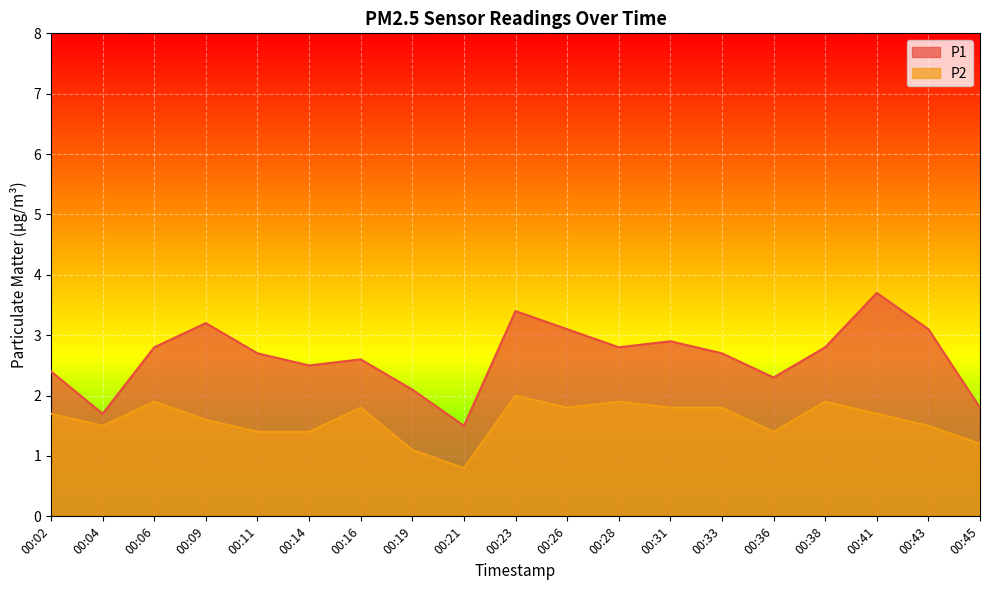

What is the smallest value displayed?

0.8